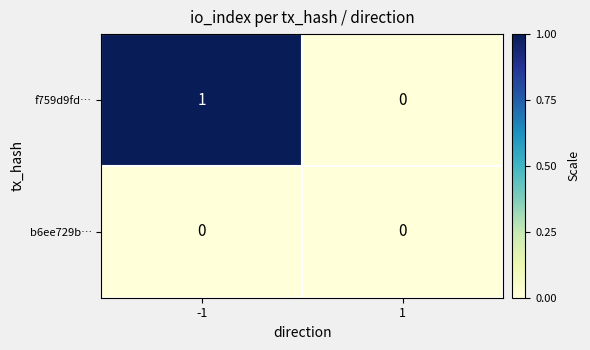

How many categories are shown in the chart?

2